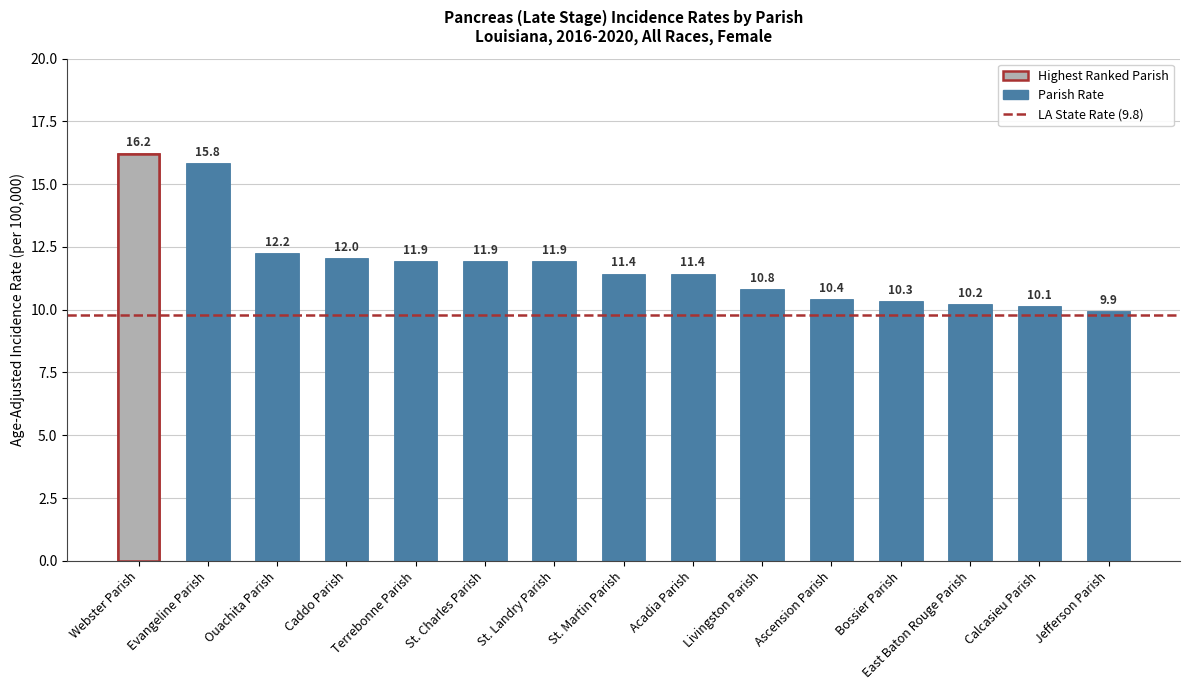

What is the change in value from Webster Parish to St. Charles Parish?

-4.3